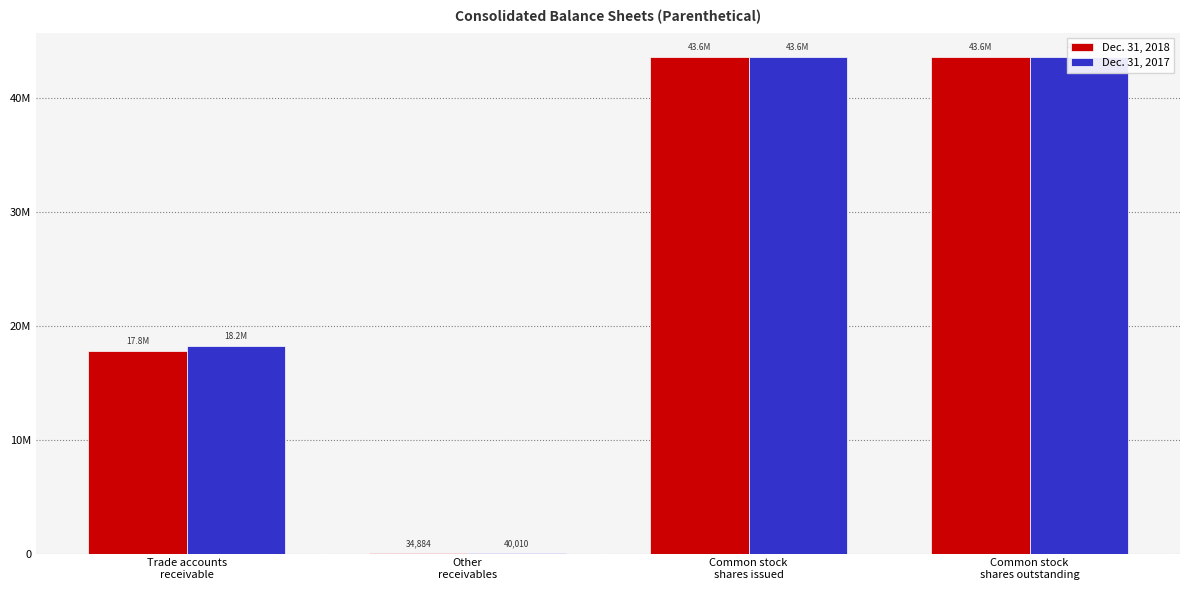

How many Dec. 31, 2018 values are between 17815075 and 43579557?

3